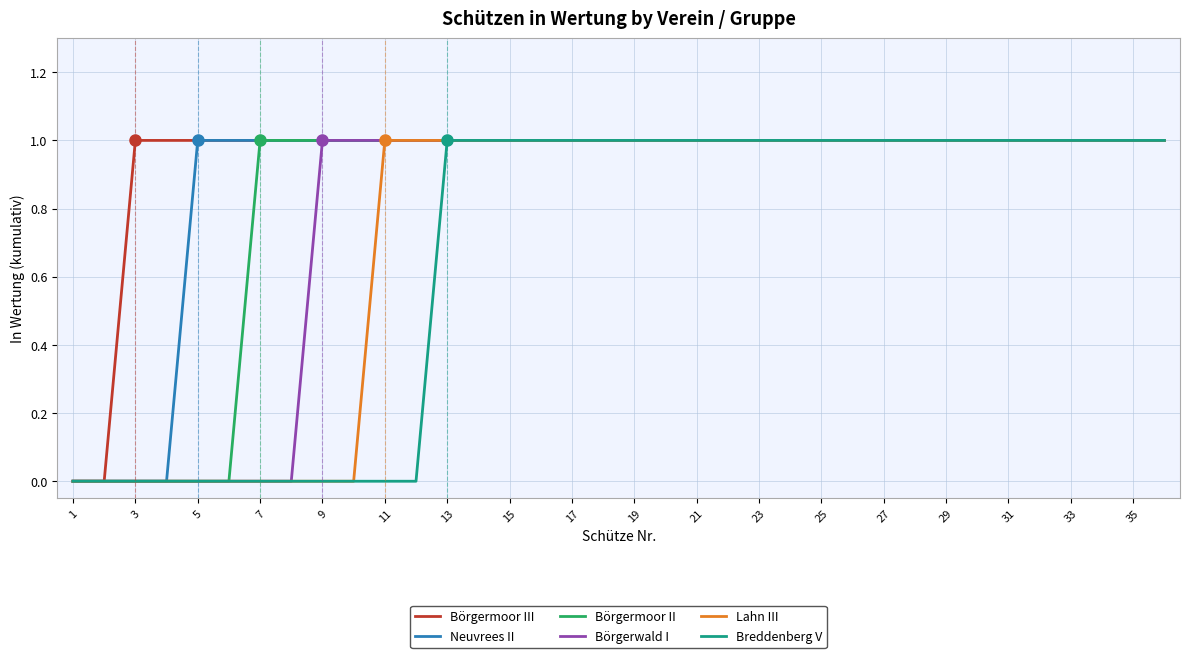

Reading left to right, extract all data points from this chart.

Börgermoor III: 0	0	1	1	1	1	1	1	1	1	1	1	1	1	1	1	1	1	1	1	1	1	1	1	1	1	1	1	1	1	1	1	1	1	1	1
Neuvrees II: 0	0	0	0	1	1	1	1	1	1	1	1	1	1	1	1	1	1	1	1	1	1	1	1	1	1	1	1	1	1	1	1	1	1	1	1
Börgermoor II: 0	0	0	0	0	0	1	1	1	1	1	1	1	1	1	1	1	1	1	1	1	1	1	1	1	1	1	1	1	1	1	1	1	1	1	1
Börgerwald I: 0	0	0	0	0	0	0	0	1	1	1	1	1	1	1	1	1	1	1	1	1	1	1	1	1	1	1	1	1	1	1	1	1	1	1	1
Lahn III: 0	0	0	0	0	0	0	0	0	0	1	1	1	1	1	1	1	1	1	1	1	1	1	1	1	1	1	1	1	1	1	1	1	1	1	1
Breddenberg V: 0	0	0	0	0	0	0	0	0	0	0	0	1	1	1	1	1	1	1	1	1	1	1	1	1	1	1	1	1	1	1	1	1	1	1	1